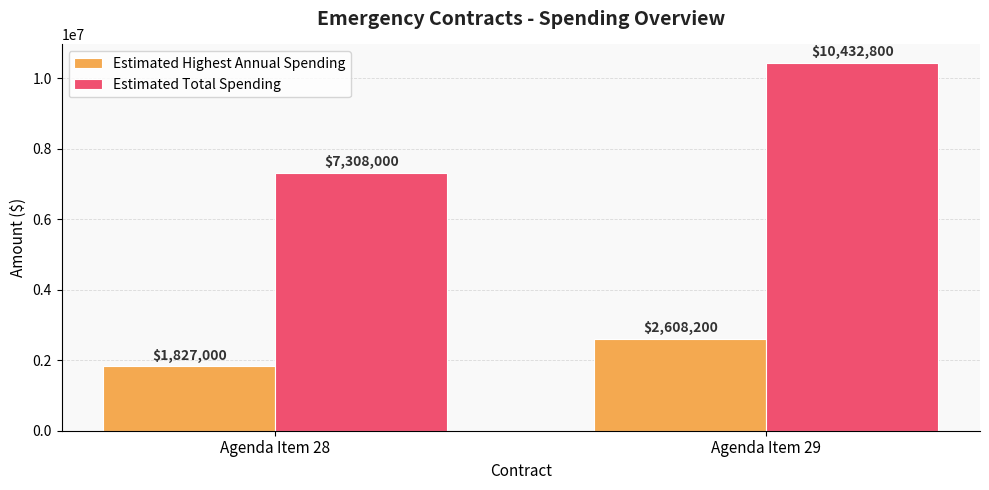

What is the maximum value for Estimated Highest Annual Spending?

2608200